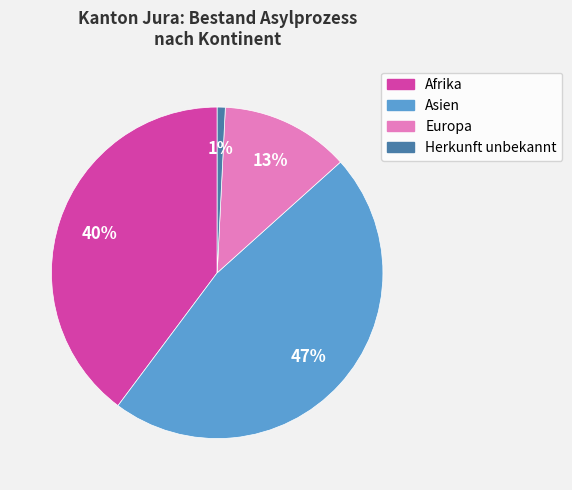

Does any single category account for the majority?

No